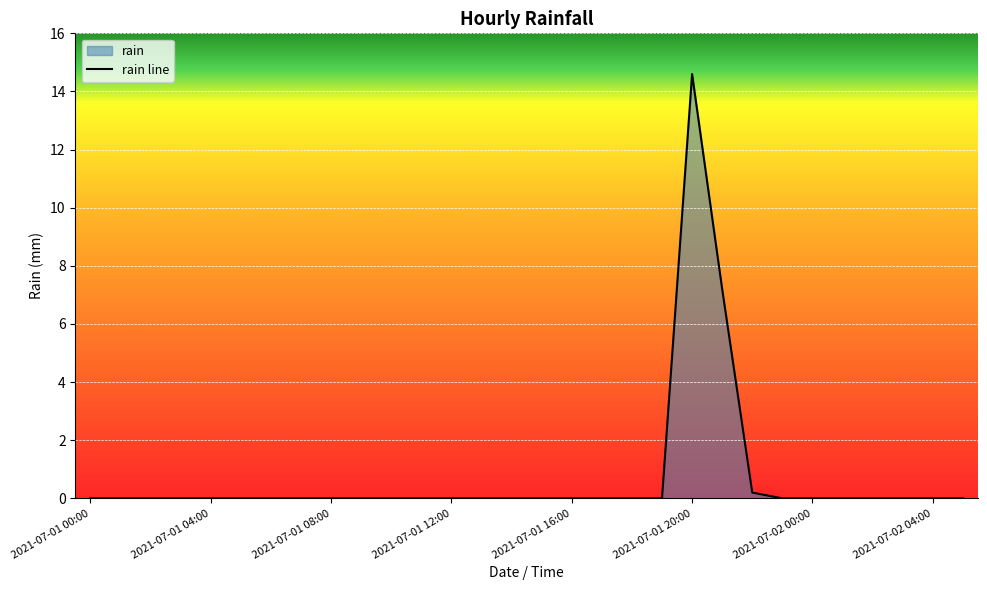

Is it true that the value at 2021-07-01 00:00 is 0.0?

True